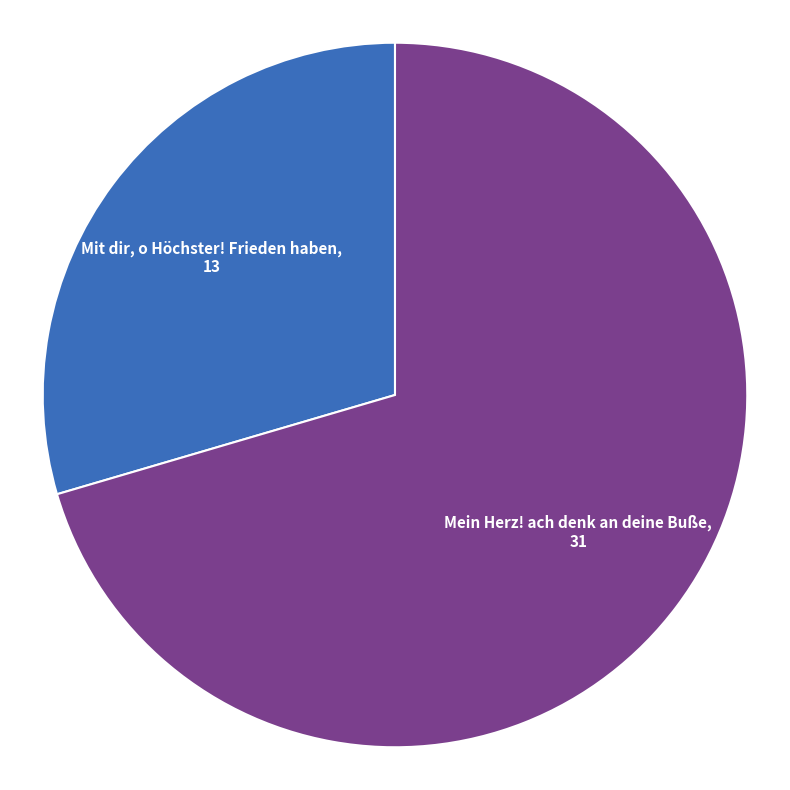

Is there a majority slice in this chart?

Yes